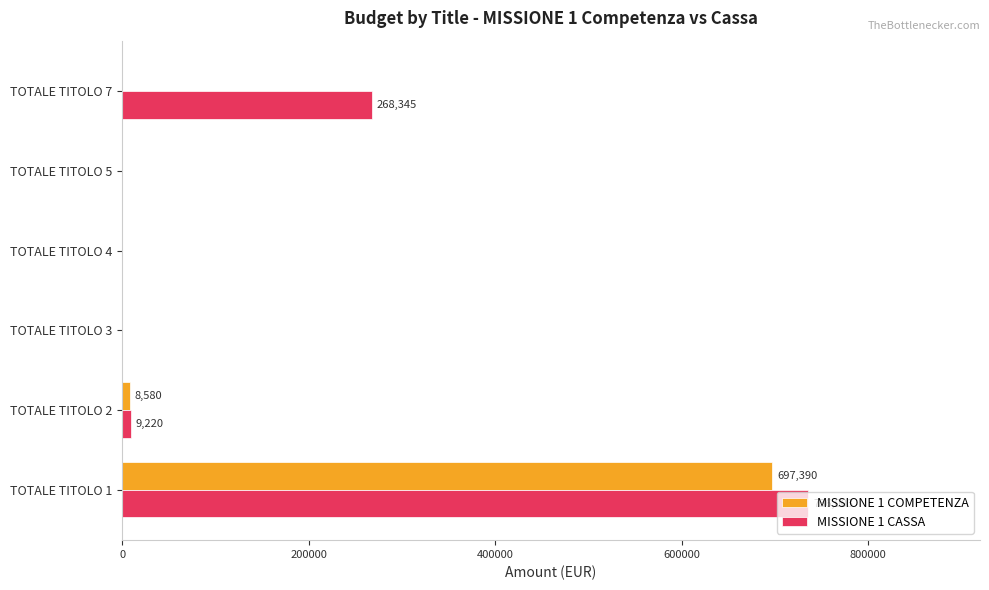

The value of MISSIONE 1 CASSA at TOTALE TITOLO 5 is 0.0. True or false?

True